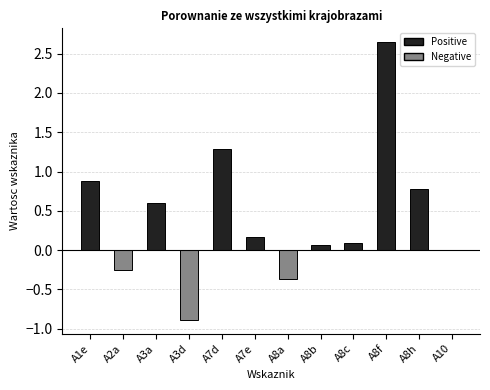

Read the value at A7d.

1.3